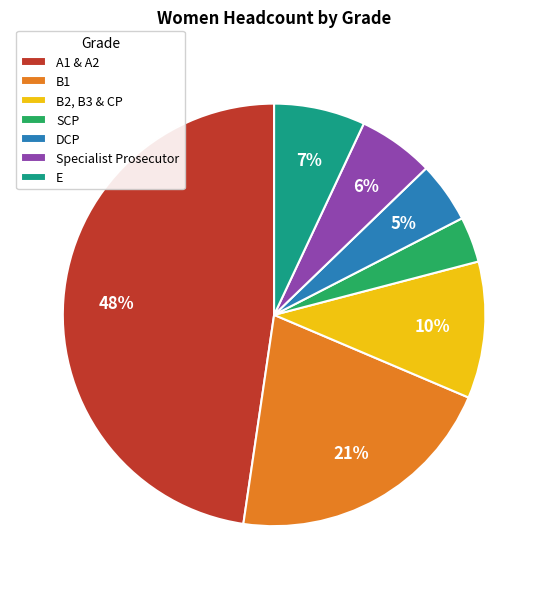

To the nearest percent, what is the combined percentage of SCP and A1 & A2?

51%